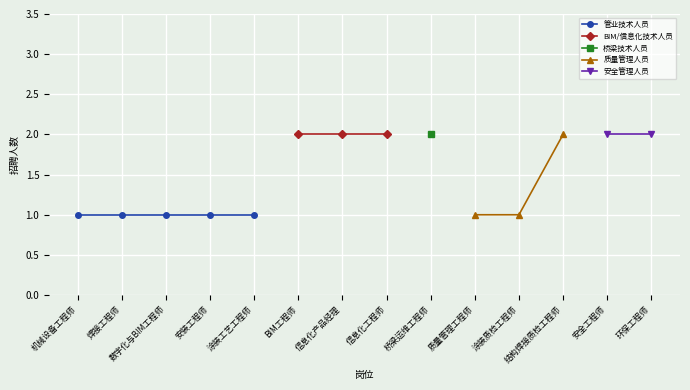

Is this an area chart (filled region under the line)?

No